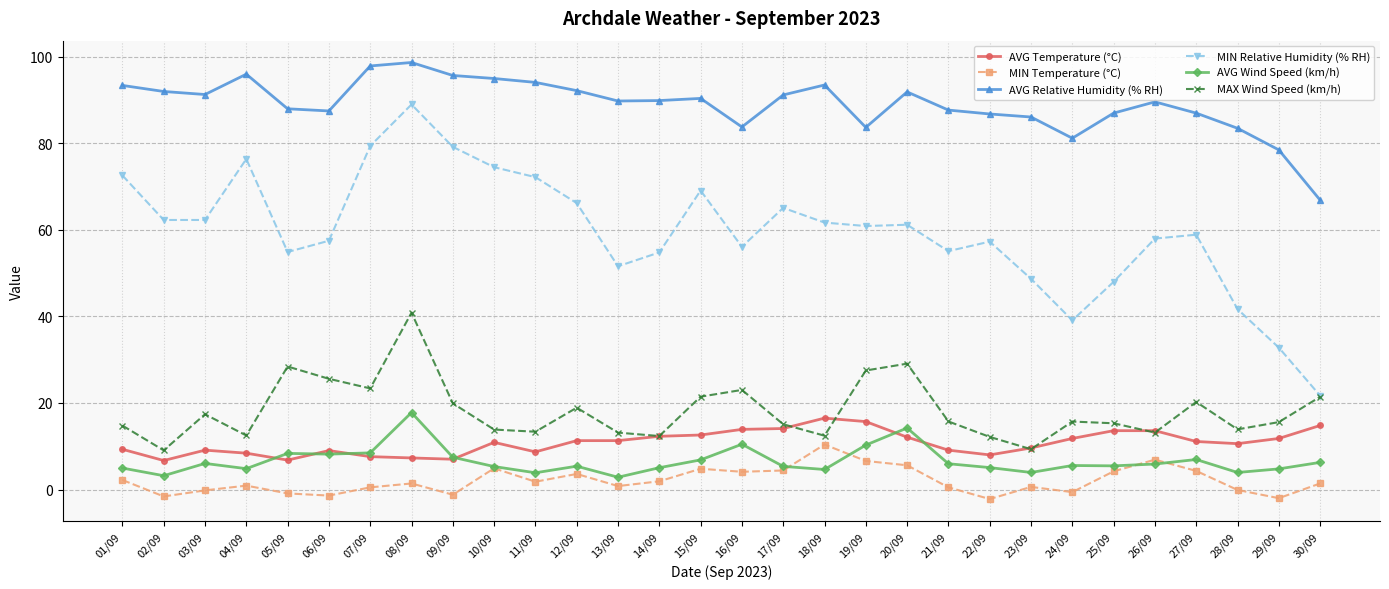

Which series has the largest total across all categories?

AVG Relative Humidity (% RH)